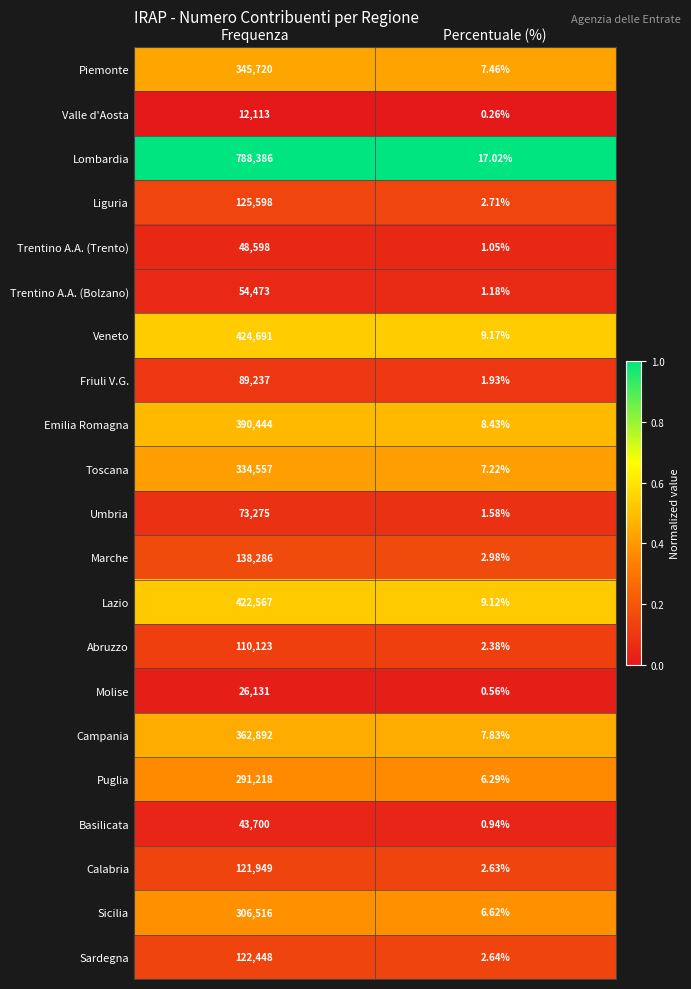

Between Frequenza and Percentuale (%), which series saw the biggest shift?

Lombardia